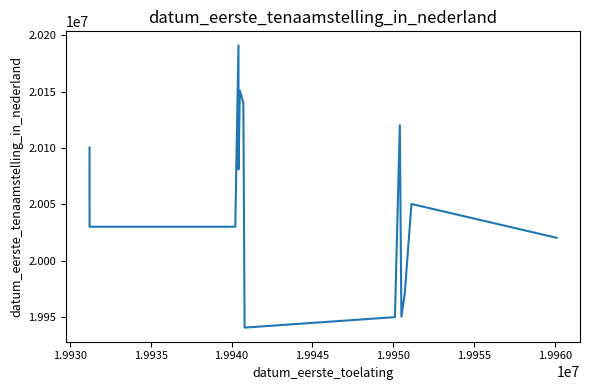

What is the difference between the second highest and minimum values?

210120